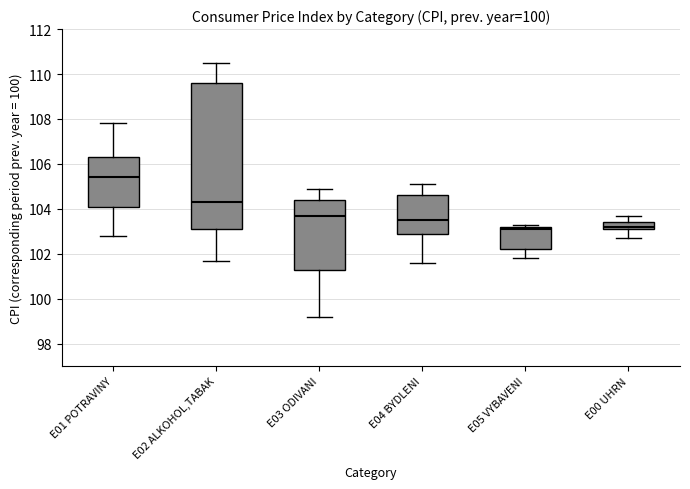

Comparing the boxes themselves (not the whiskers), which one is the tallest?

E02 ALKOHOL,TABAK